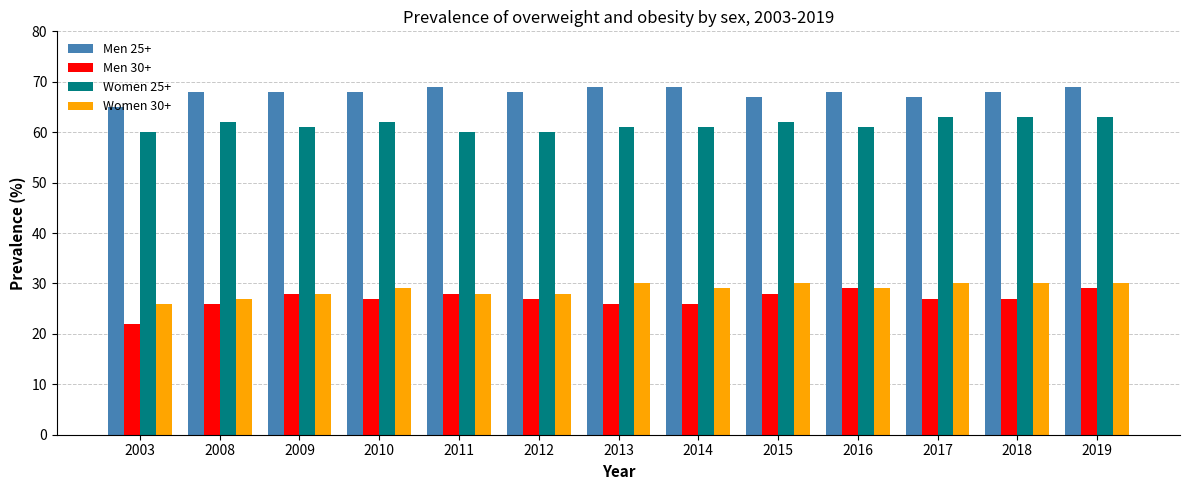

What is the total value across all series at 2008?

183